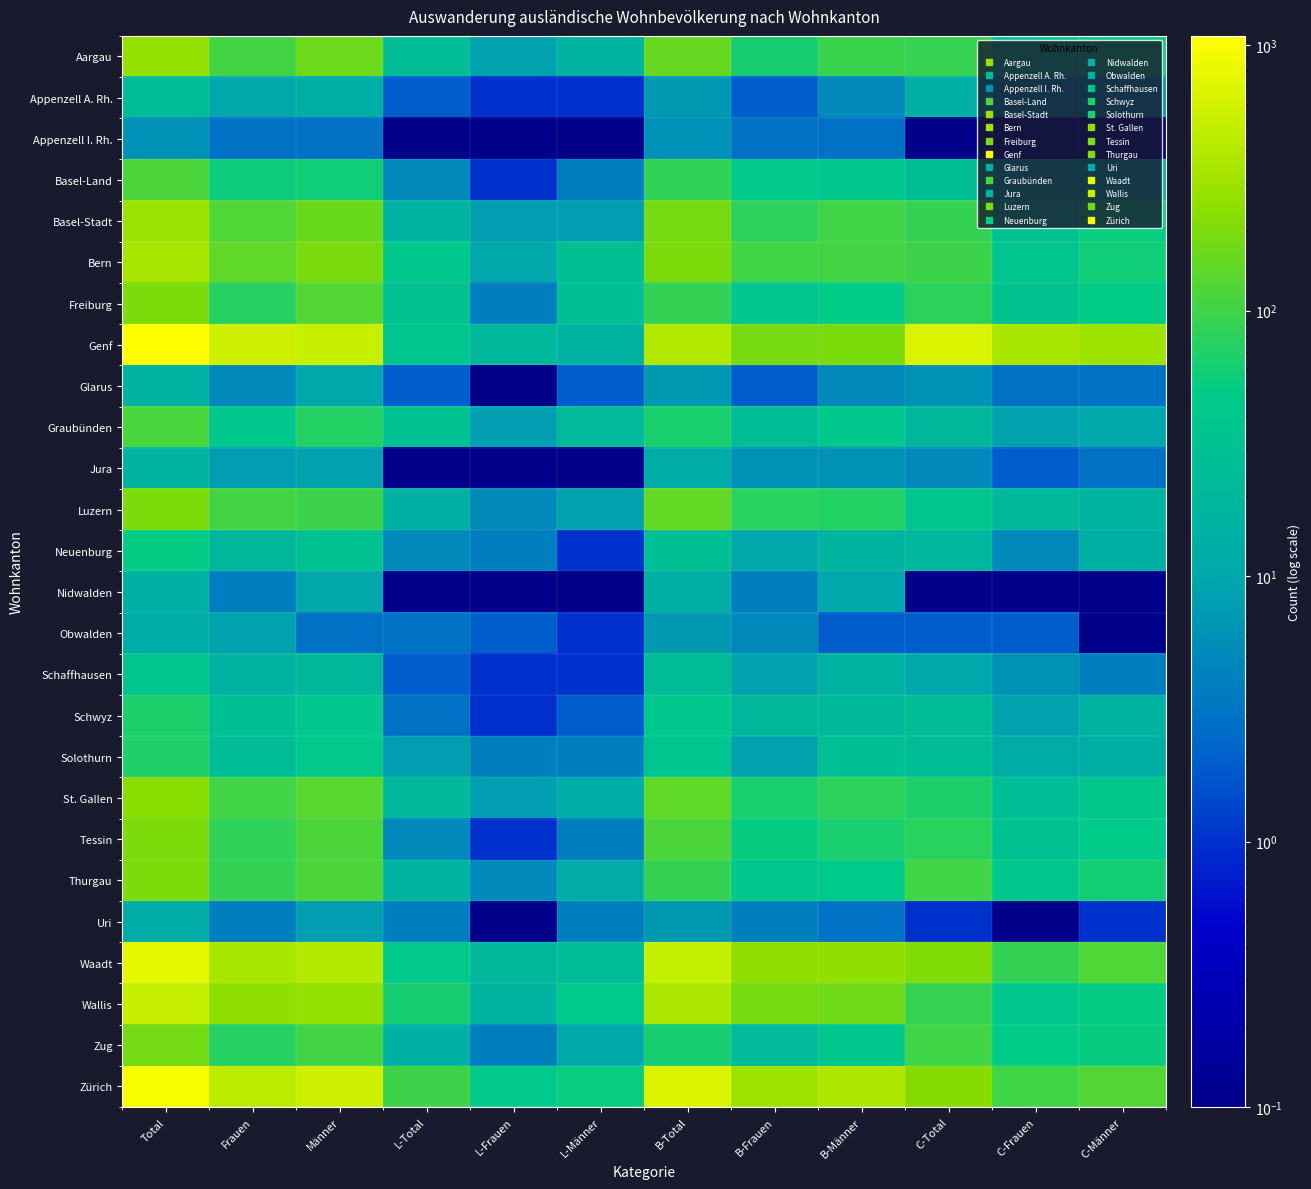

At which category is the sum across all series the highest?

Total